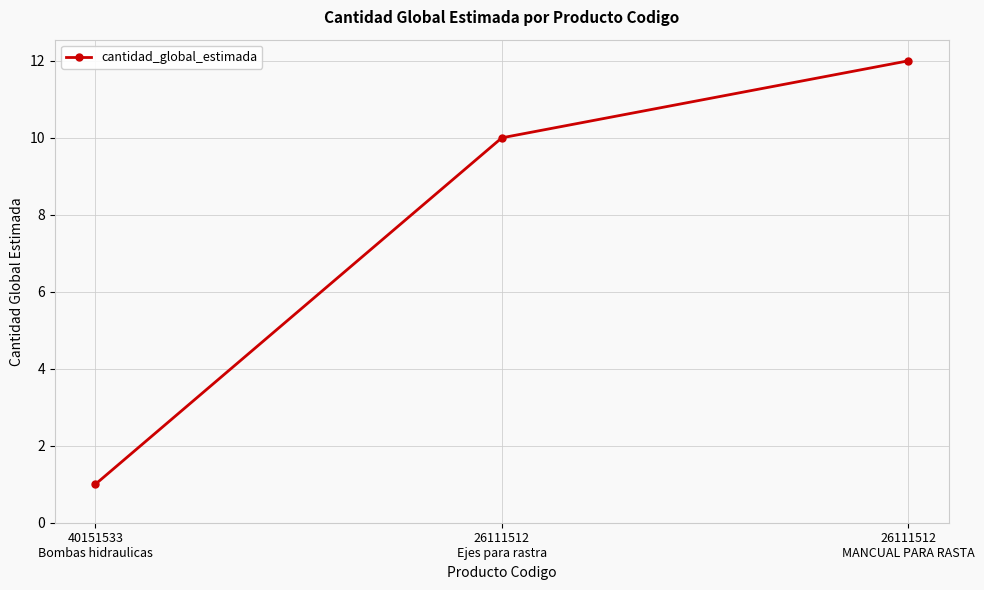

What position from the left is 26111512
MANCUAL PARA RASTA?

3